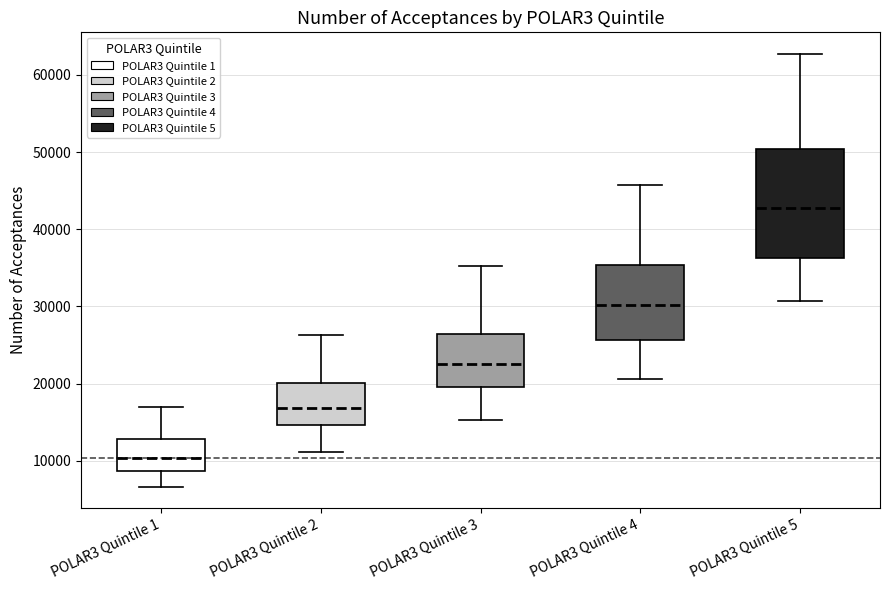

Which box is the tallest, from its lower edge to its upper edge?

POLAR3 Quintile 5